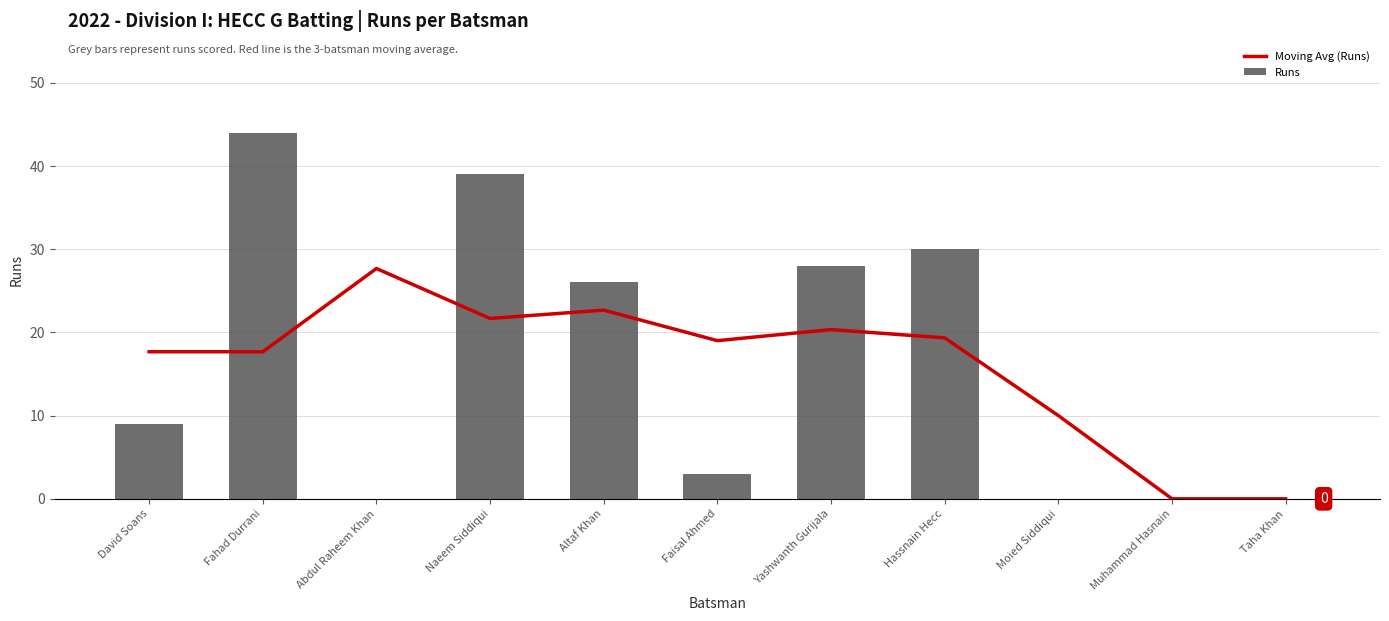

Rank the categories by Runs value from highest to lowest.

Fahad Durrani, Naeem Siddiqui, Hassnain Hecc, Yashwanth Gurijala, Altaf Khan, David Soans, Faisal Ahmed, Abdul Raheem Khan, Moied Siddiqui, Muhammad Hasnain, Taha Khan